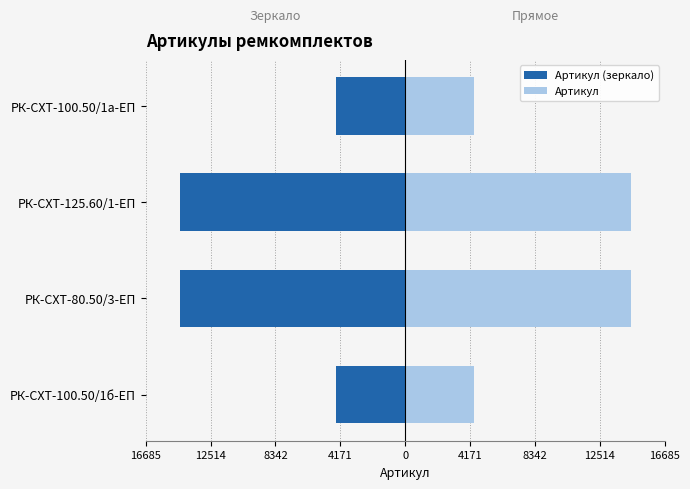

What are all the series names shown in the legend?

Артикул (зеркало), Артикул